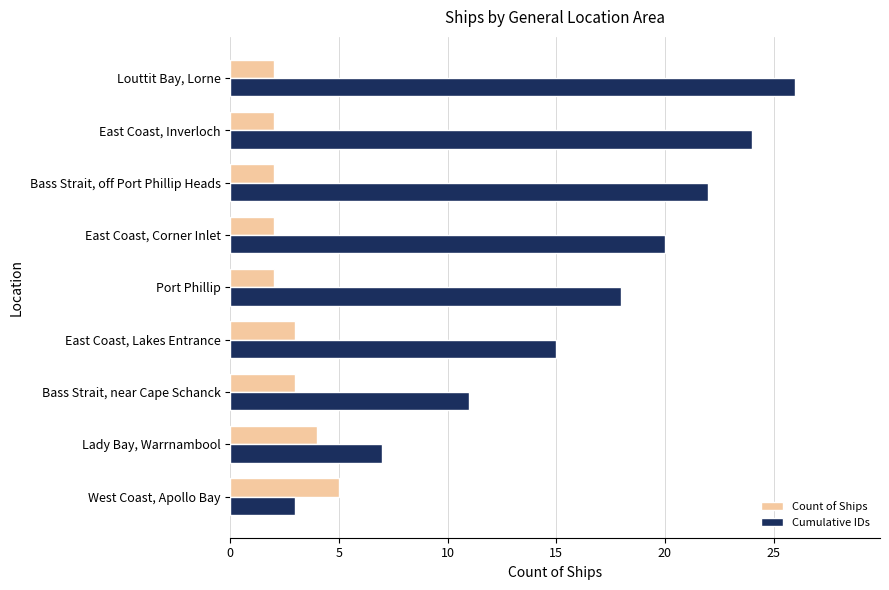

Count the Count of Ships values in the range 2 to 3.

7